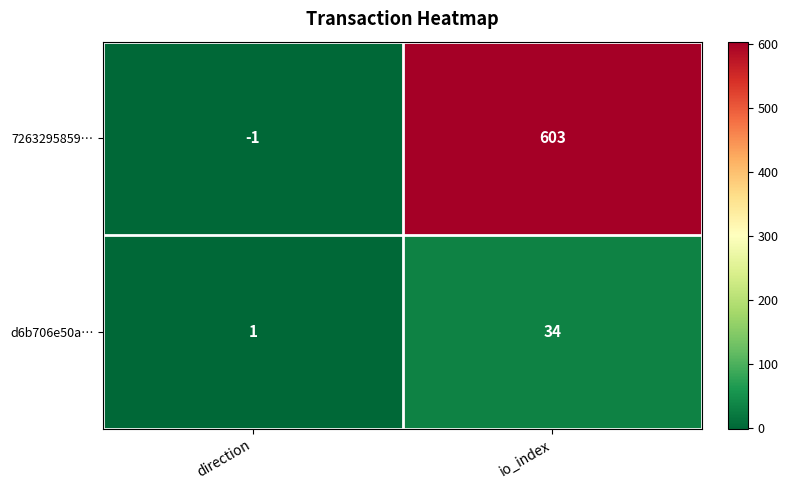

The d6b706e50a… series shows 1 at direction. True or false?

True